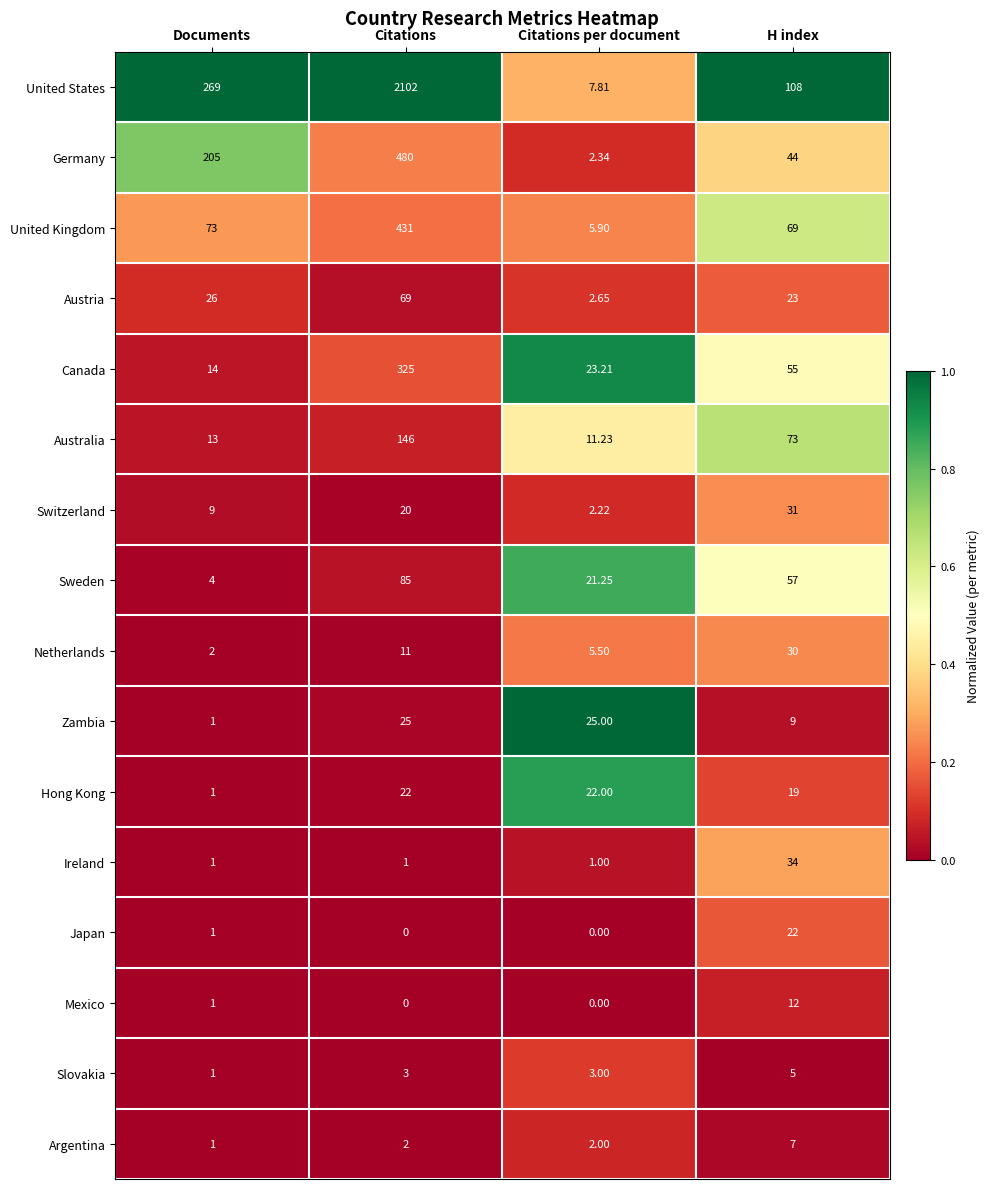

Which series changed the most between Citations and Citations per document?

United States